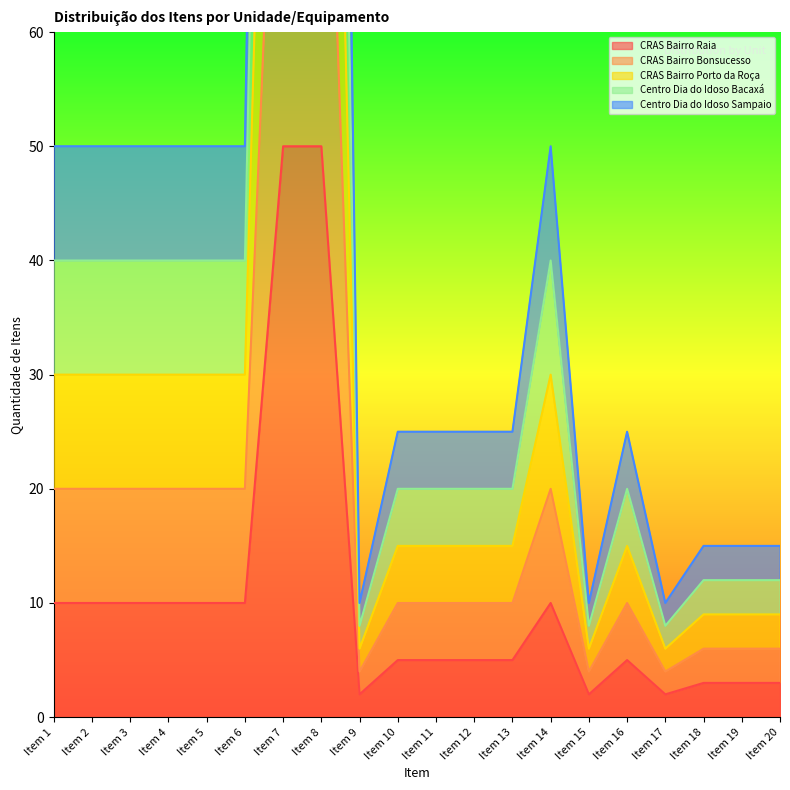

What is the value of the CRAS Bairro Porto da Roça point at the 12th from the left?

15